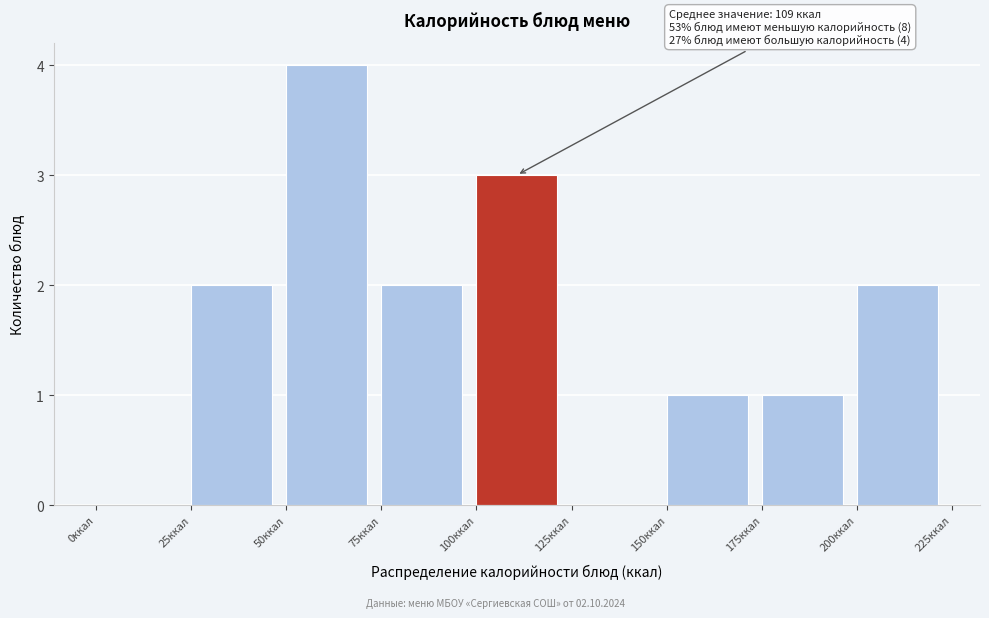

Over which range of the x-axis is the bar tallest?

50 to 75